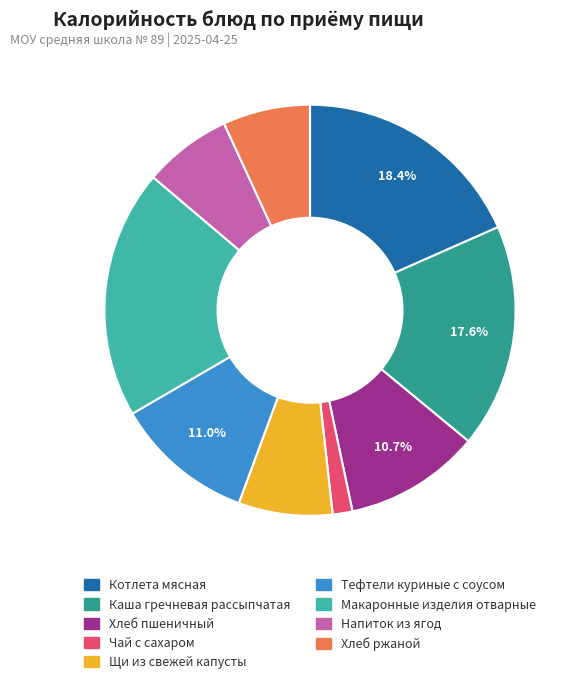

Does Щи из свежей капусты represent more than half of the total?

No